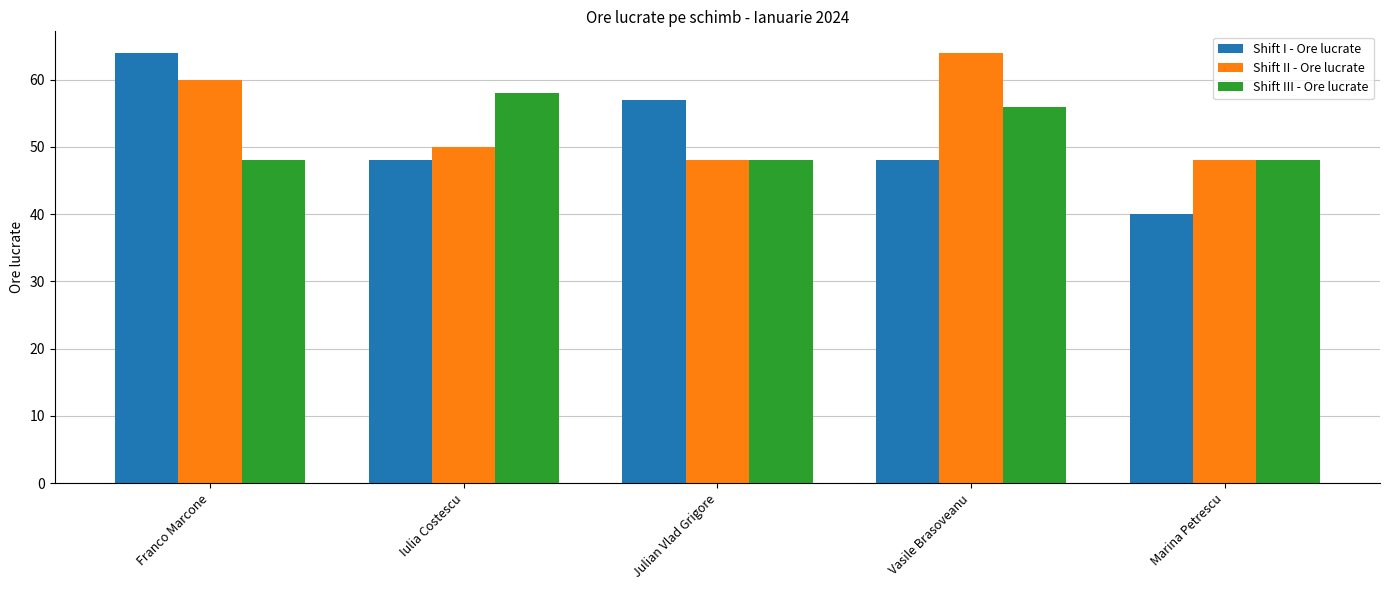

Reading right to left, list all the values displayed in this chart.

Shift I - Ore lucrate: Marina Petrescu=40	Vasile Brasoveanu=48	Julian Vlad Grigore=57	Iulia Costescu=48	Franco Marcone=64
Shift II - Ore lucrate: Marina Petrescu=48	Vasile Brasoveanu=64	Julian Vlad Grigore=48	Iulia Costescu=50	Franco Marcone=60
Shift III - Ore lucrate: Marina Petrescu=48	Vasile Brasoveanu=56	Julian Vlad Grigore=48	Iulia Costescu=58	Franco Marcone=48